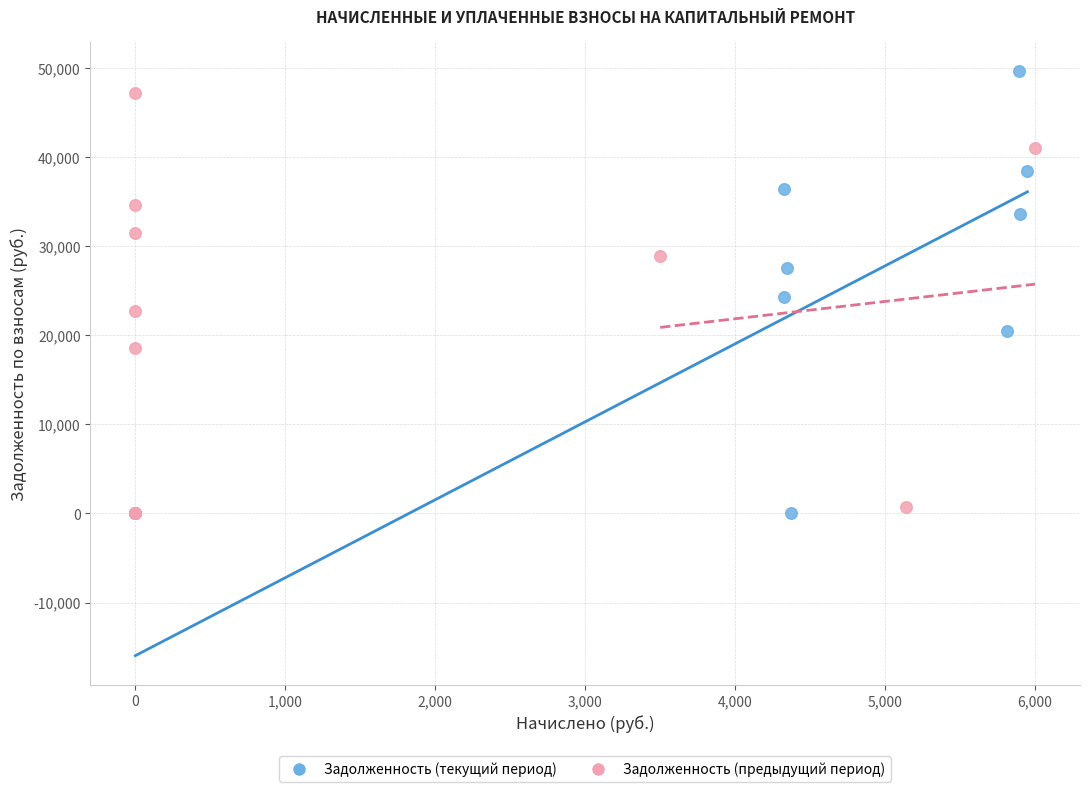

Which series has the widest spread of Y values?

Задолженность (текущий период)